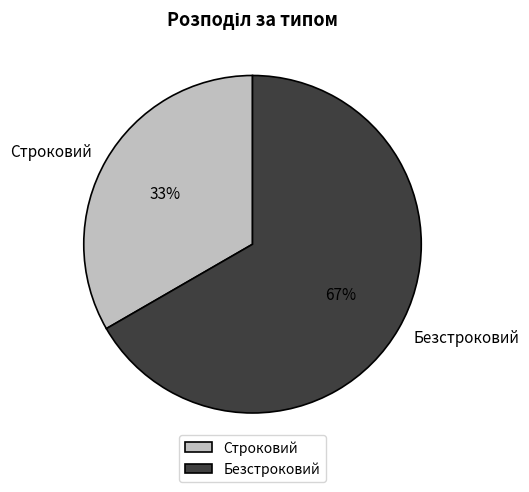

Is the sum of Безстроковий and Строковий greater than half?

Yes